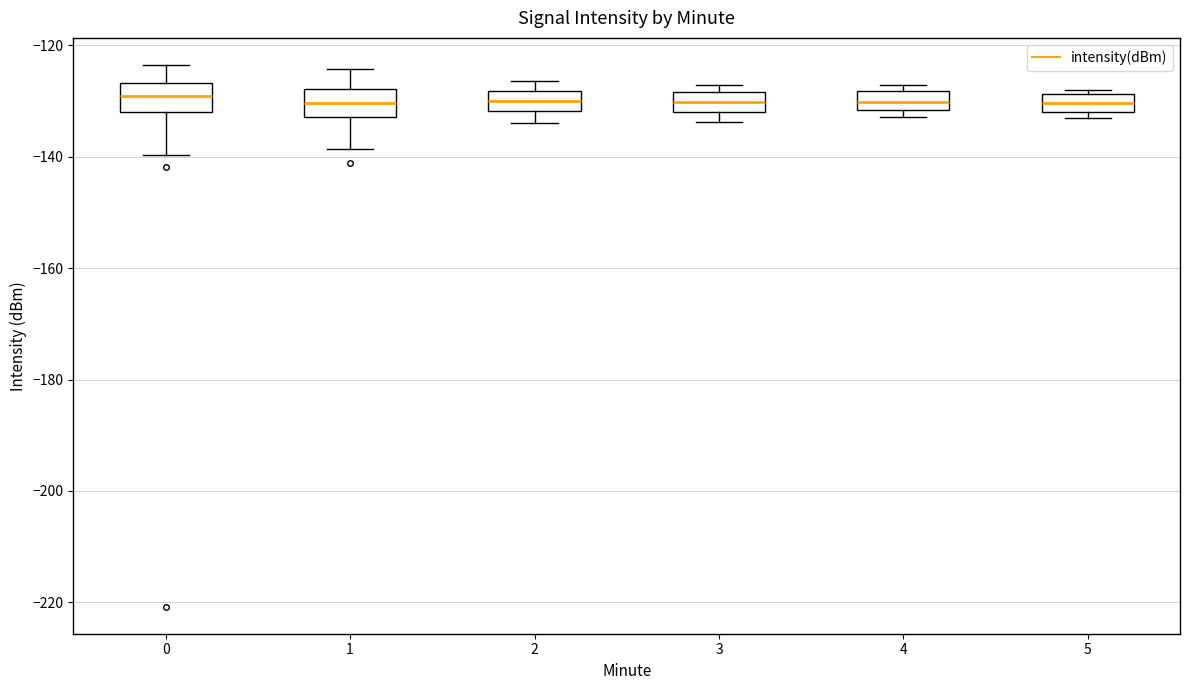

Reading left to right, transcribe this box plot: for each box, give where its median line is, the range the box spans, and where its two whiskers end, as read against the y-axis. The values are not printed on the chart, so give them approximately, as read against the axis.

0: median -130, box -132 to -126, whiskers -140 to -124
1: median -130, box -132 to -128, whiskers -138 to -124
2: median -130, box -132 to -128, whiskers -134 to -126
3: median -130, box -132 to -128, whiskers -134 to -128 (just above the box's upper edge)
4: median -130, box -132 to -128, whiskers -132 (just below the box's lower edge) to -128 (just above the box's upper edge)
5: median -130, box -132 to -128, whiskers -132 (just below the box's lower edge) to -128 (just above the box's upper edge)